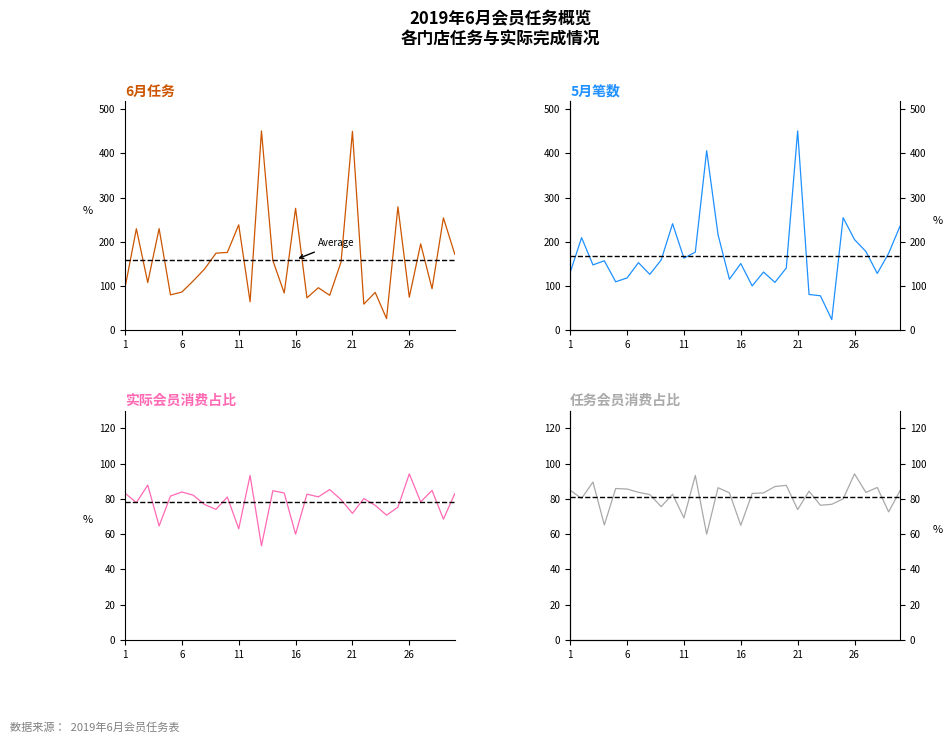

What is the highest value of the 任务 (col_11) series?

94.2